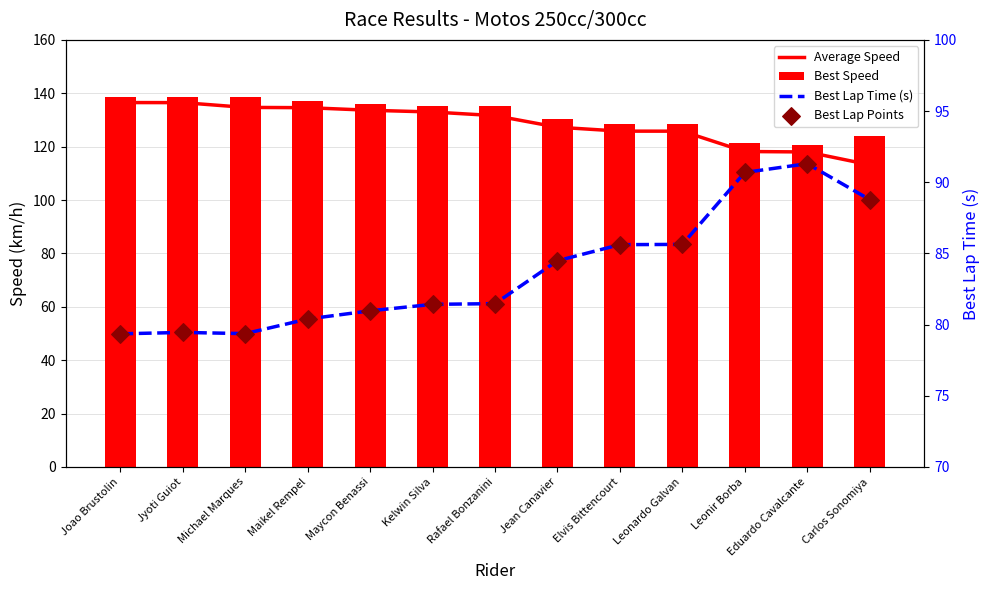

Which series contains the lowest Y value?

Best Lap Time (s)